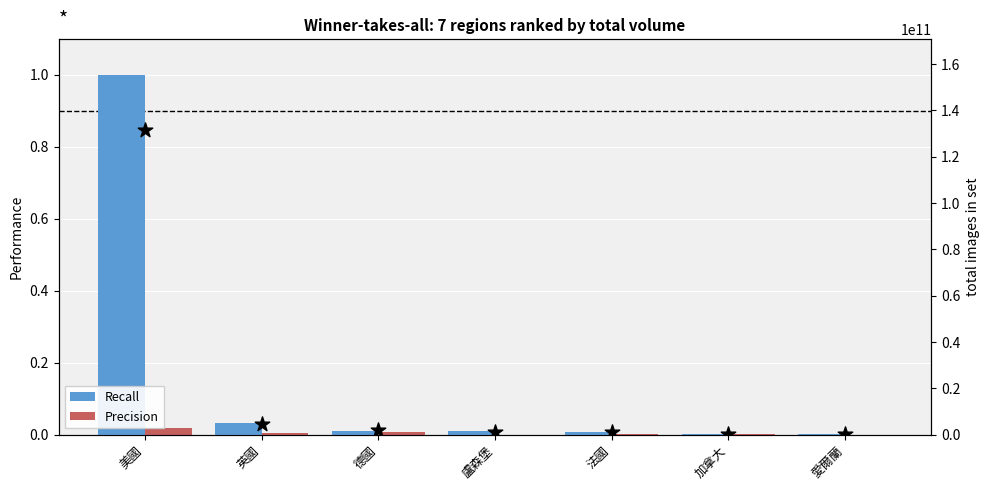

Is the value of total at 法國 greater than the value of Precision at 盧森堡?

Yes